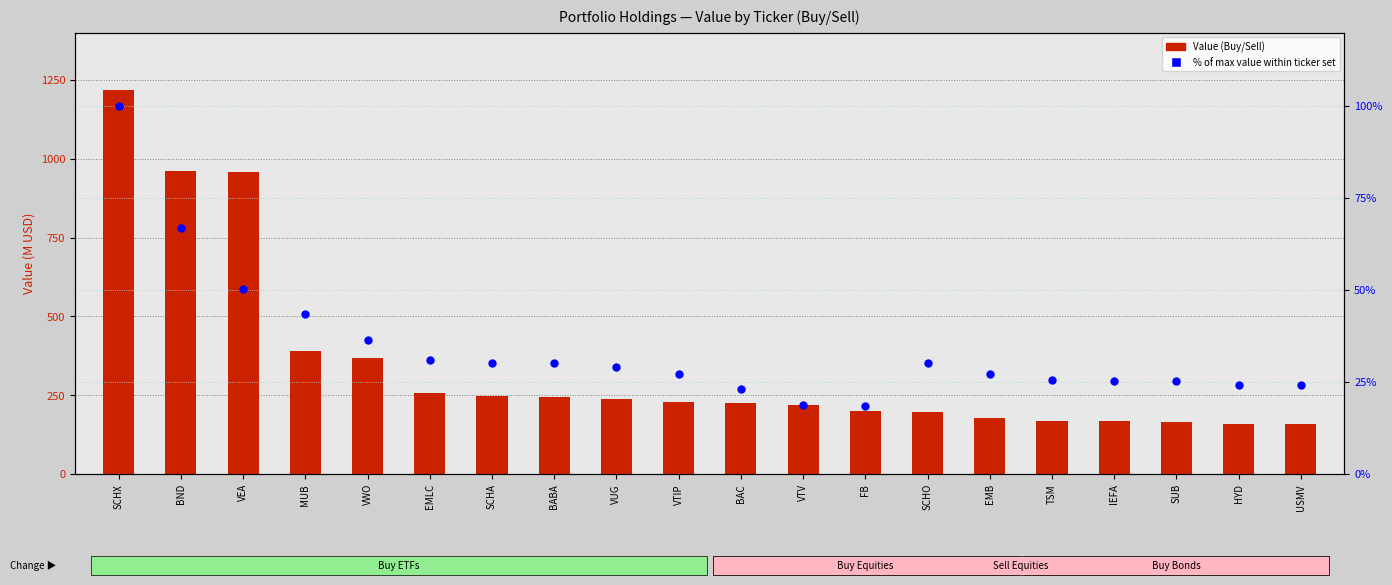

At how many categories does at least one series exceed 1018?

1